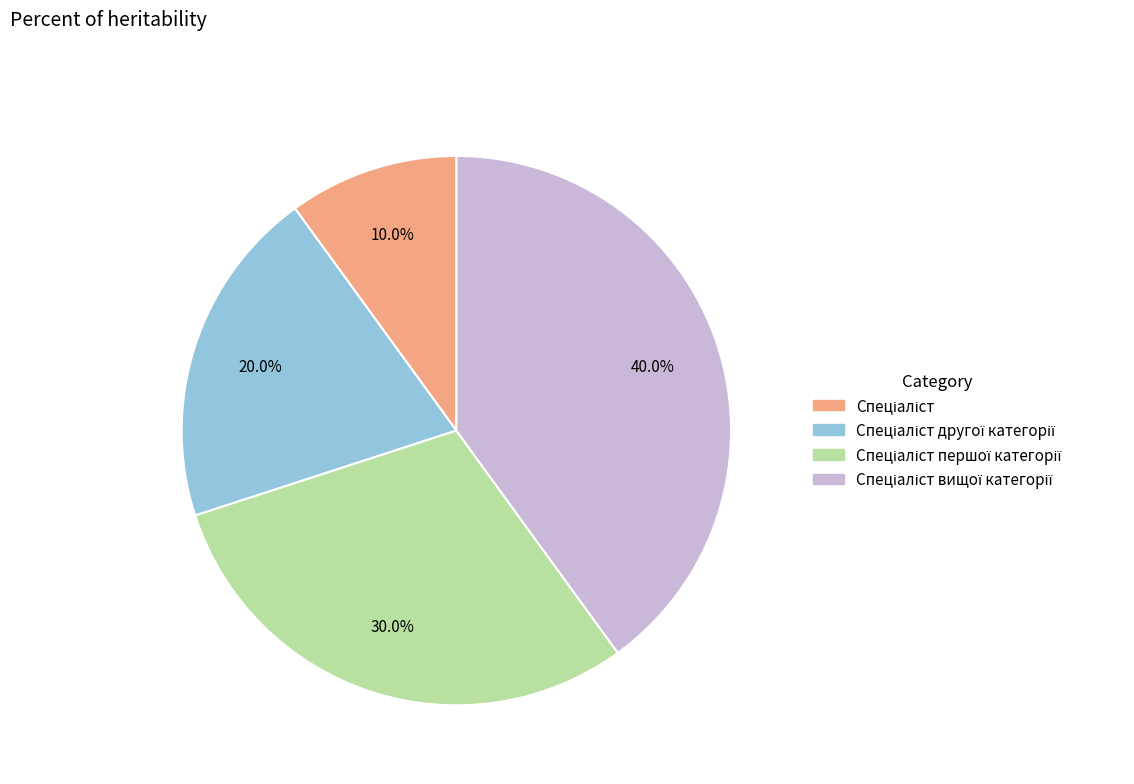

Is there any slice that represents more than half of the pie?

No